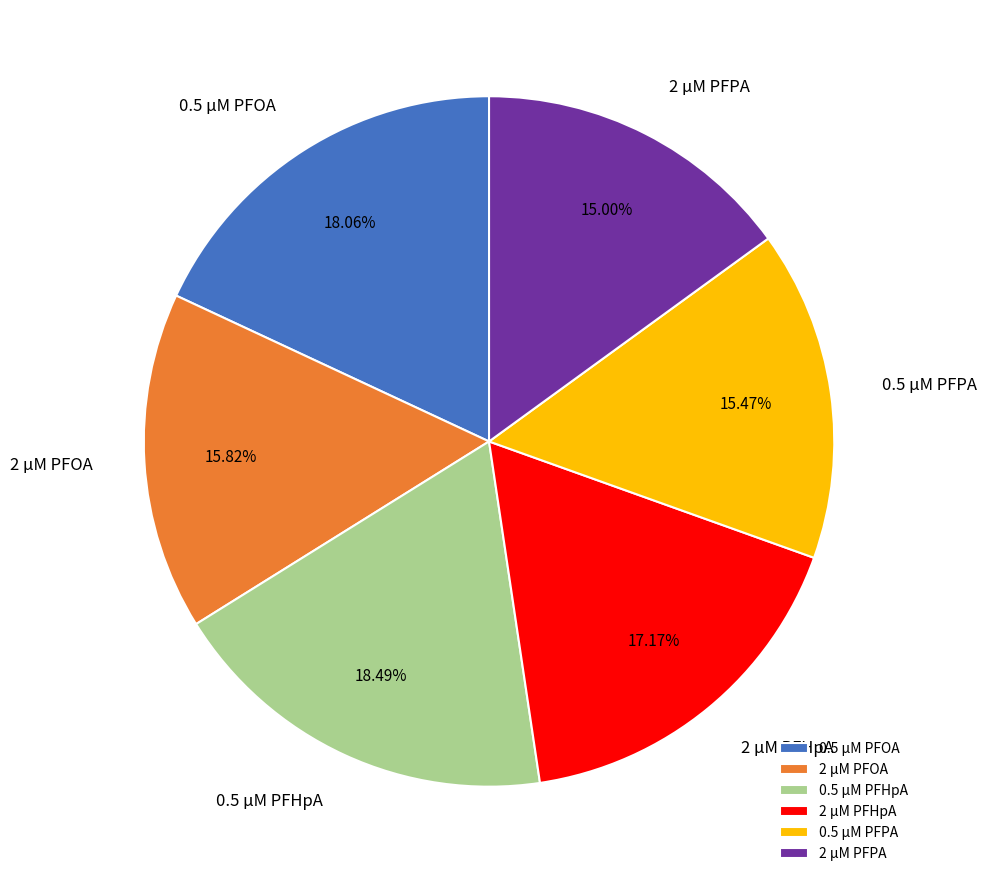

What is the ratio of the value at 0.5 µM PFHpA to the value at 2 µM PFHpA?

1.1